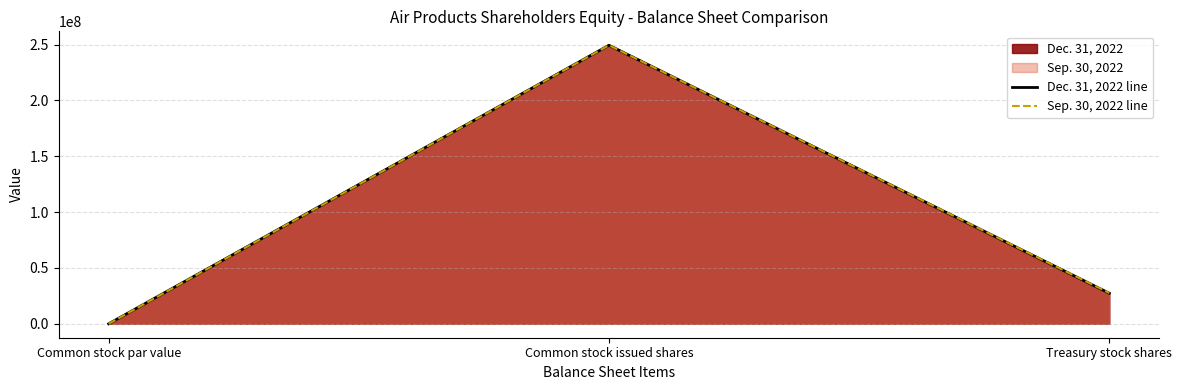

True or false: Dec. 31, 2022 line has a value of 1 at Common stock par value.

True